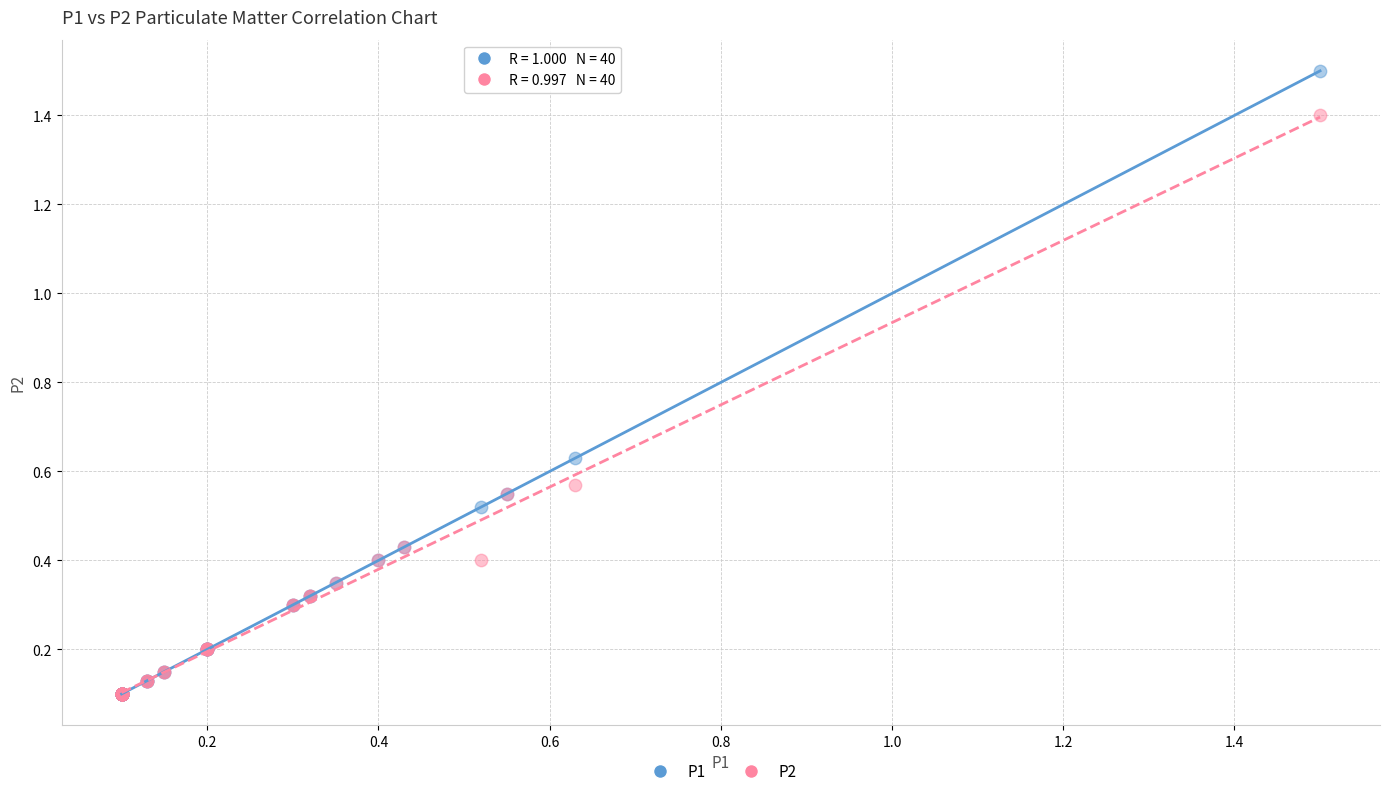

What are all the series names shown in the legend?

P1, P2